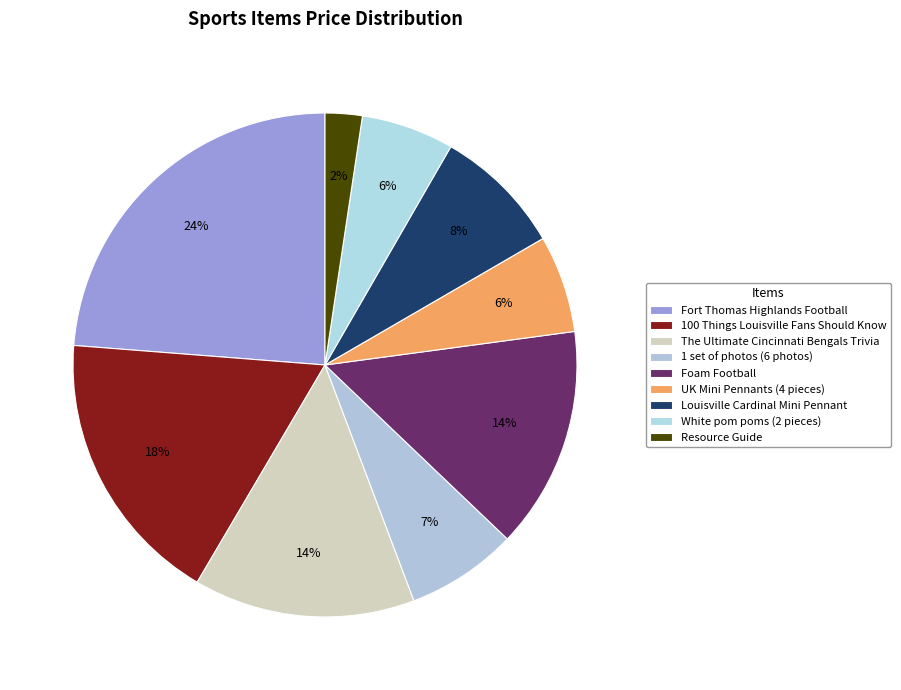

What percentage is the White pom poms (2 pieces) slice, to the nearest percent?

6%